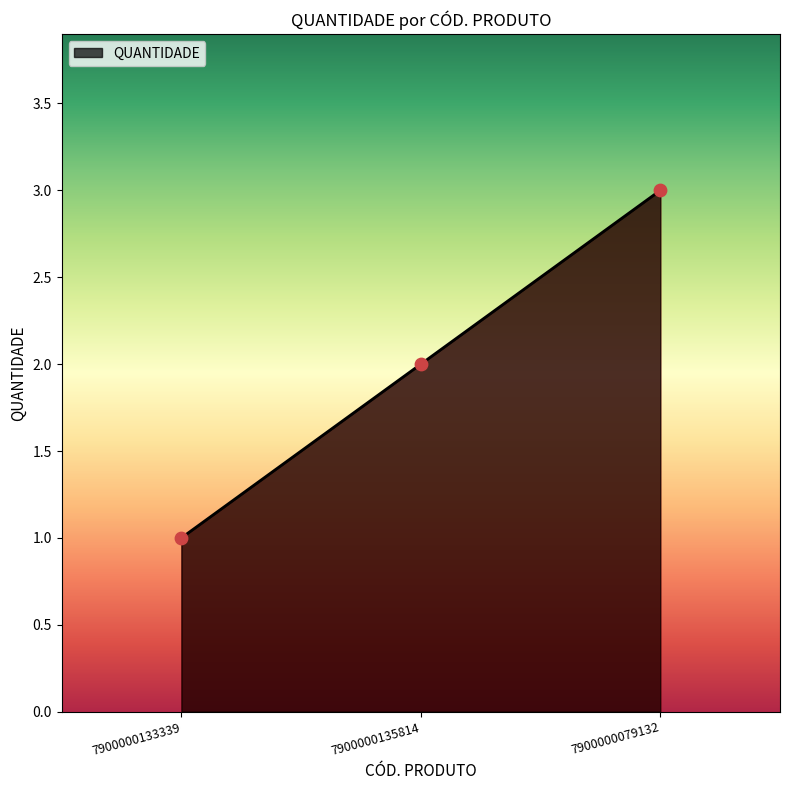

Which has a higher value, 7900000079132 or 7900000135814?

7900000079132